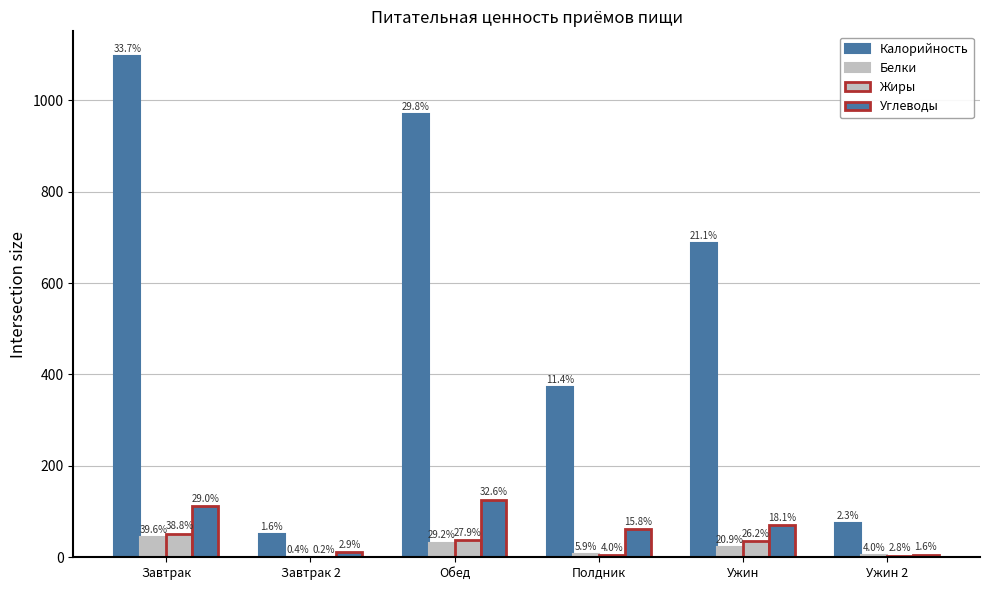

What is the minimum value shown in the chart?

0.3